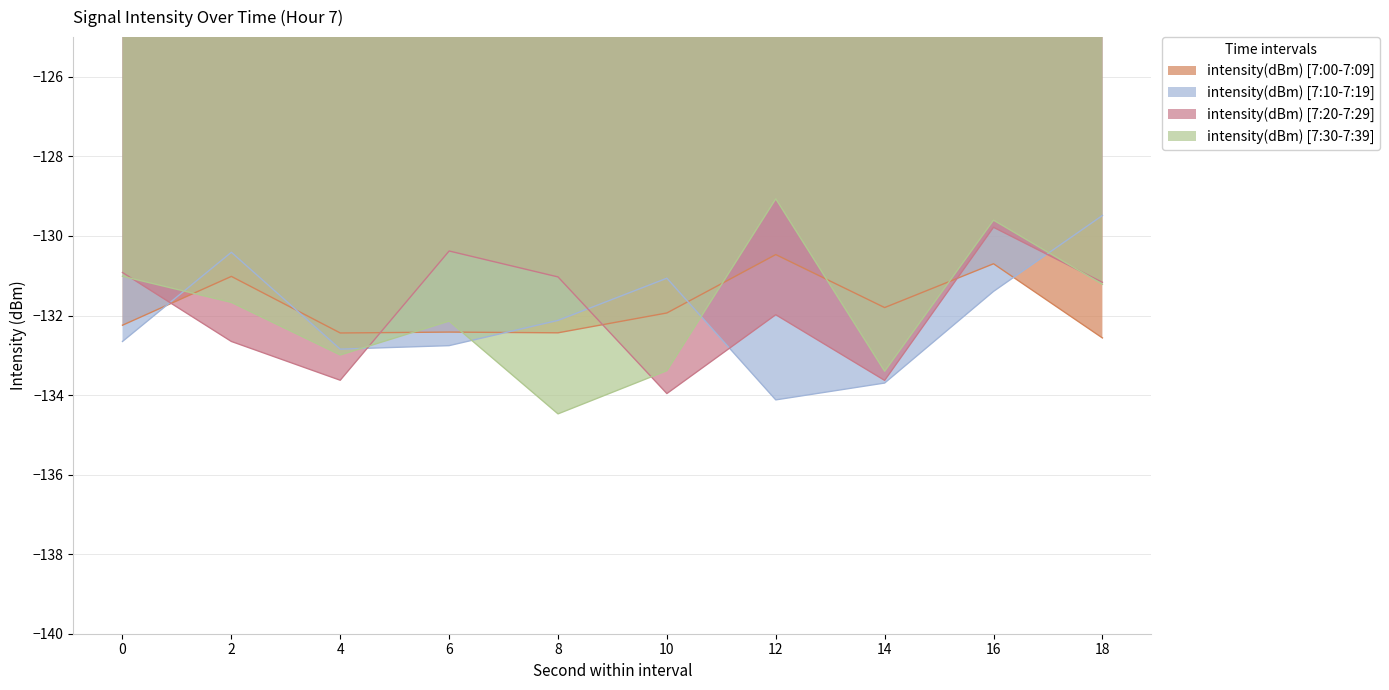

Which series has the largest total across all categories?

intensity(dBm) [7:00-7:09]